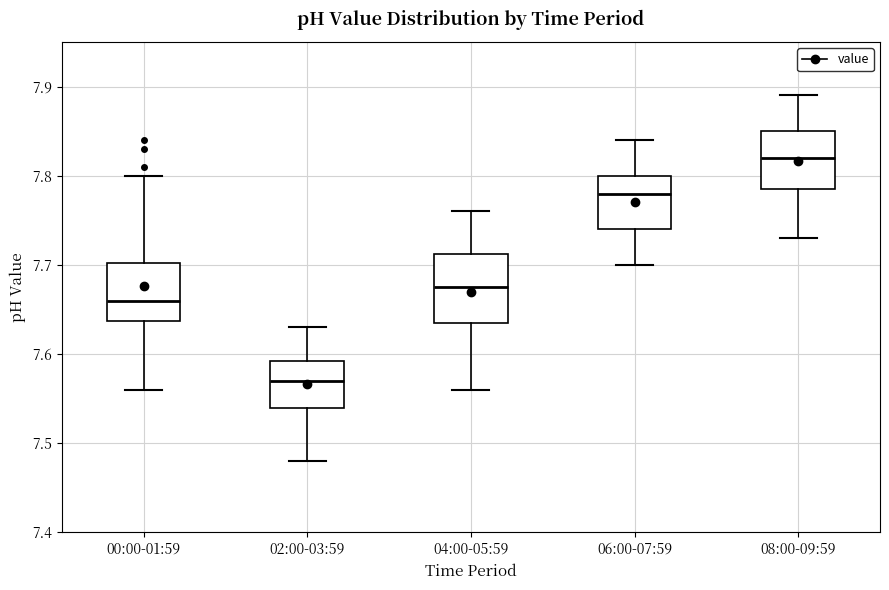

Which box is the tallest, from its lower edge to its upper edge?

04:00-05:59